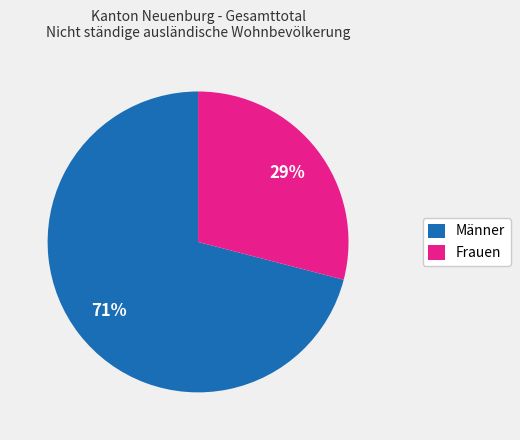

To the nearest percent, what is the combined percentage of Frauen and Männer?

100%